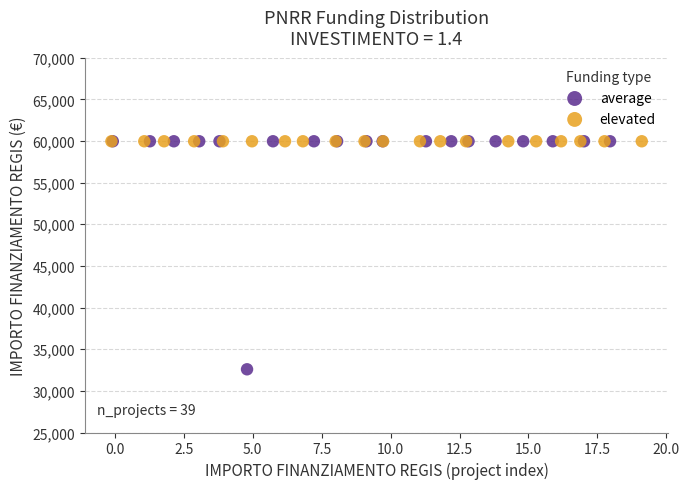

Which series contains the lowest Y value?

average